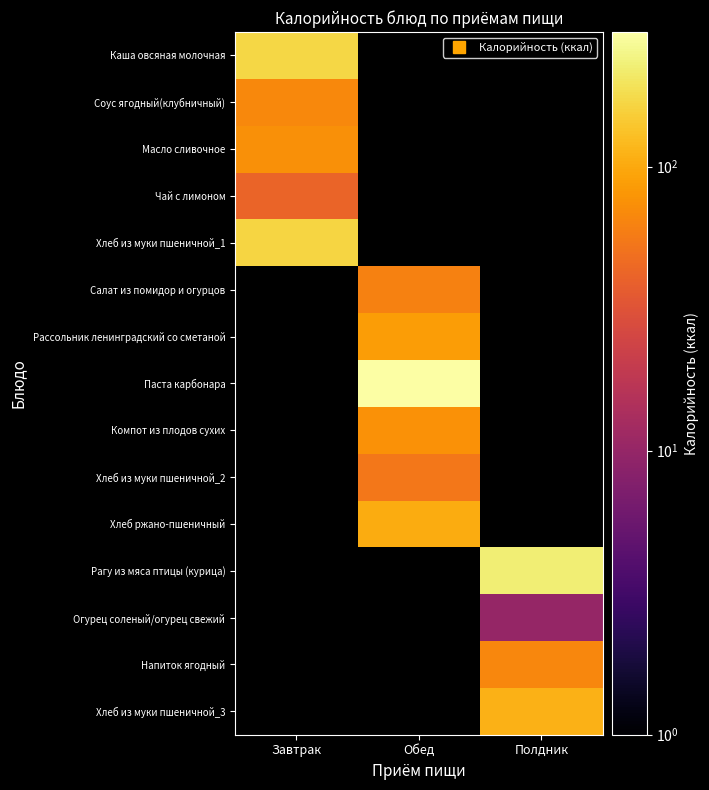

What is the difference between the highest and lowest values at Завтрак?

126.0